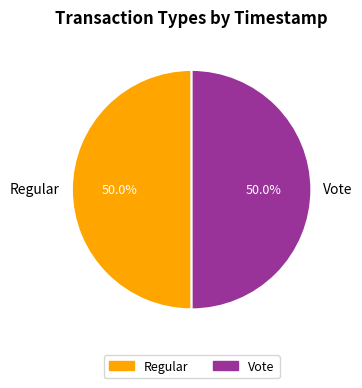

What percentage is NOT represented by Vote?

50.0%